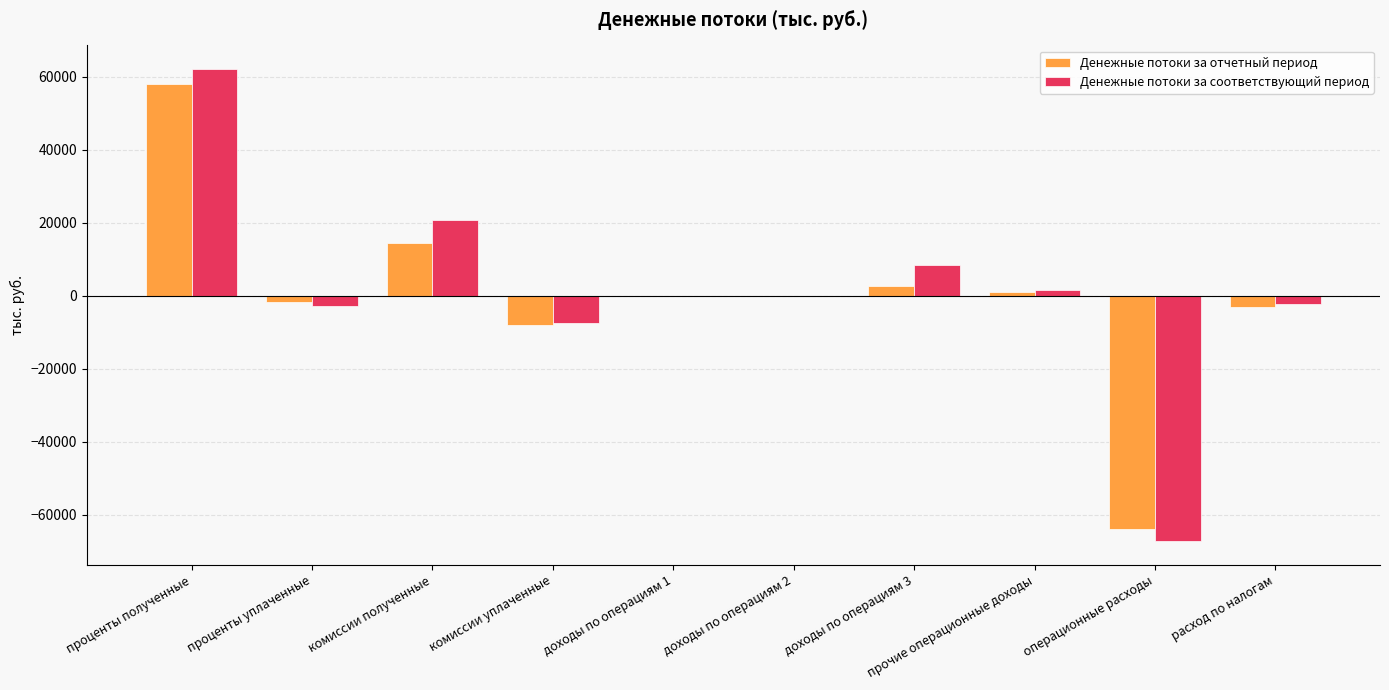

Is the value of Денежные потоки за соответствующий период at доходы по операциям 1 greater than the value of Денежные потоки за отчетный период at операционные расходы?

Yes